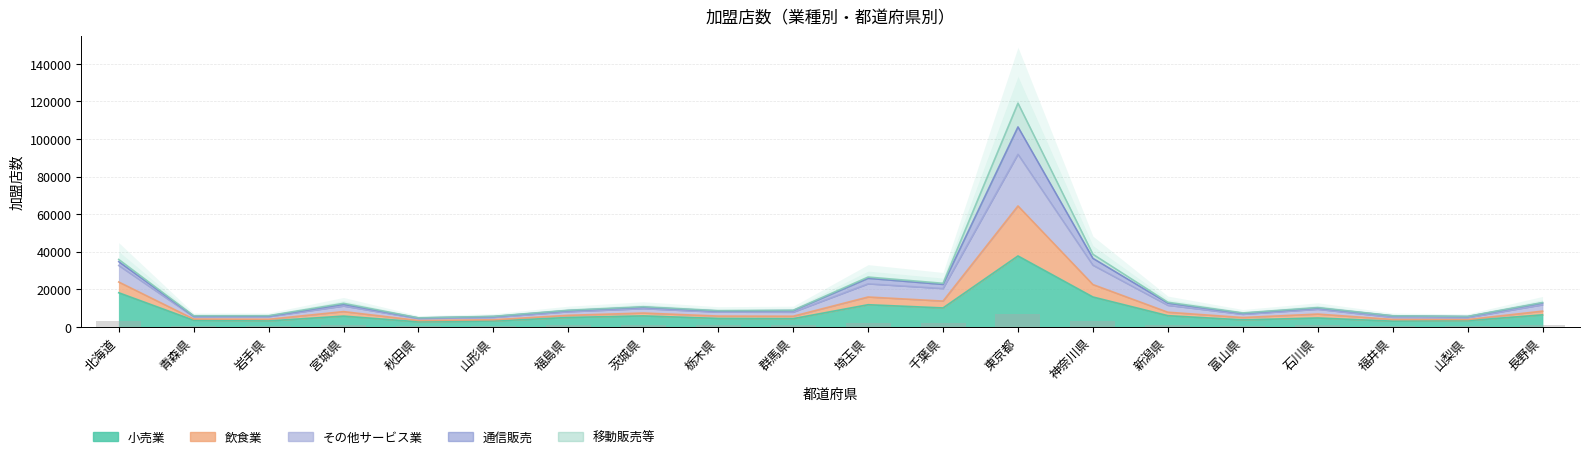

What is the spread (max minus min) of values at 山形県?

2481